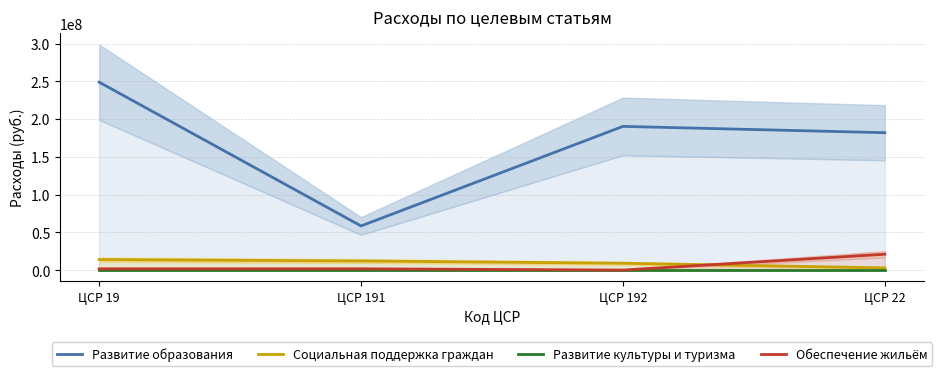

Reading left to right, what are all the values shown in this chart?

Развитие образования: 248849772.8	58539799.8	190309973.0	181956000.0
Социальная поддержка граждан: 14011849.1	12205759.1	9188200.0	3017559.1
Развитие культуры и туризма: 175834.4	175834.4	175834.4	175834.4
Обеспечение жильём: 1806090.0	1806090.0	157500.0	21122829.0